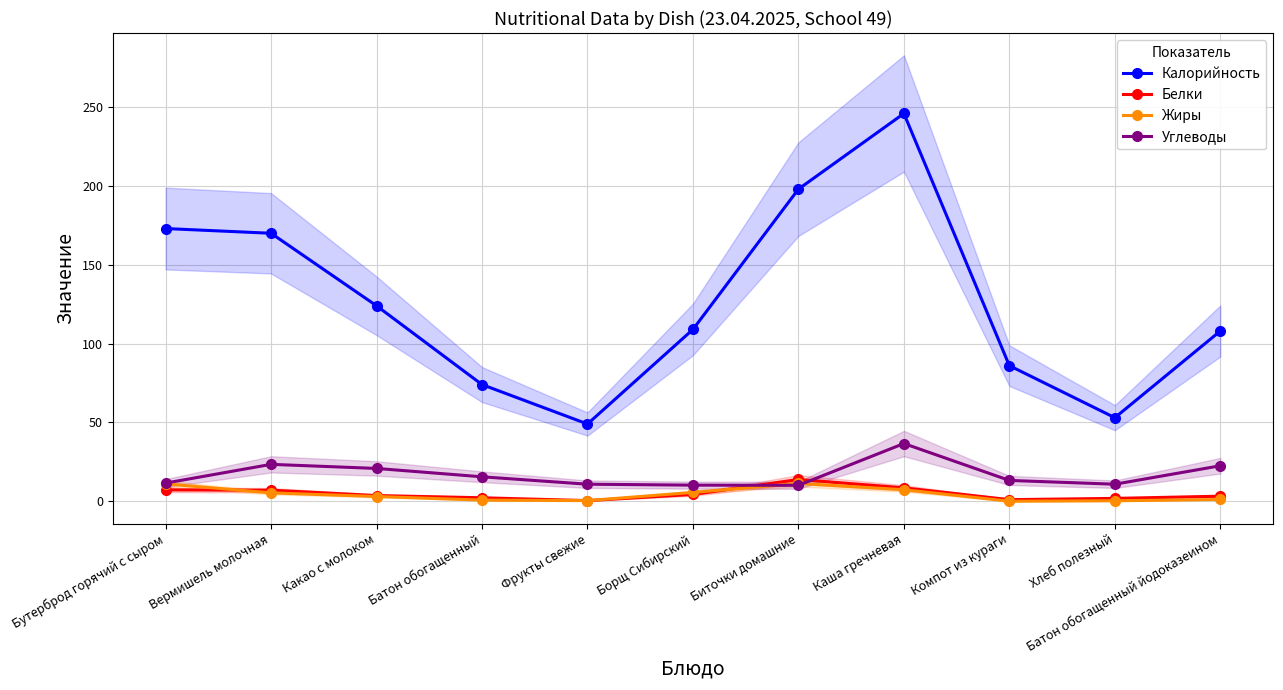

Which series has the largest range (max minus min)?

Калорийность